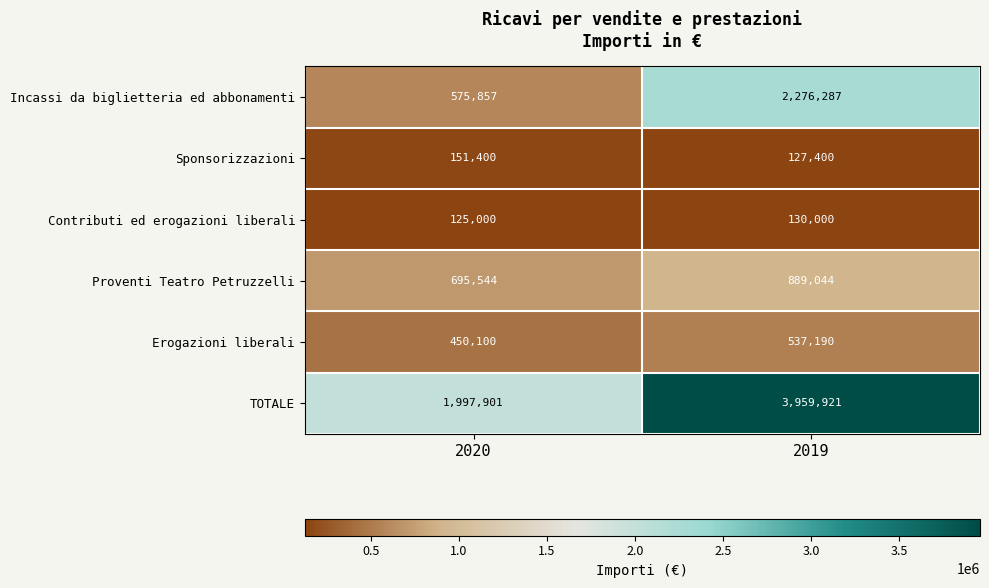

At which label does TOTALE reach its peak?

2019